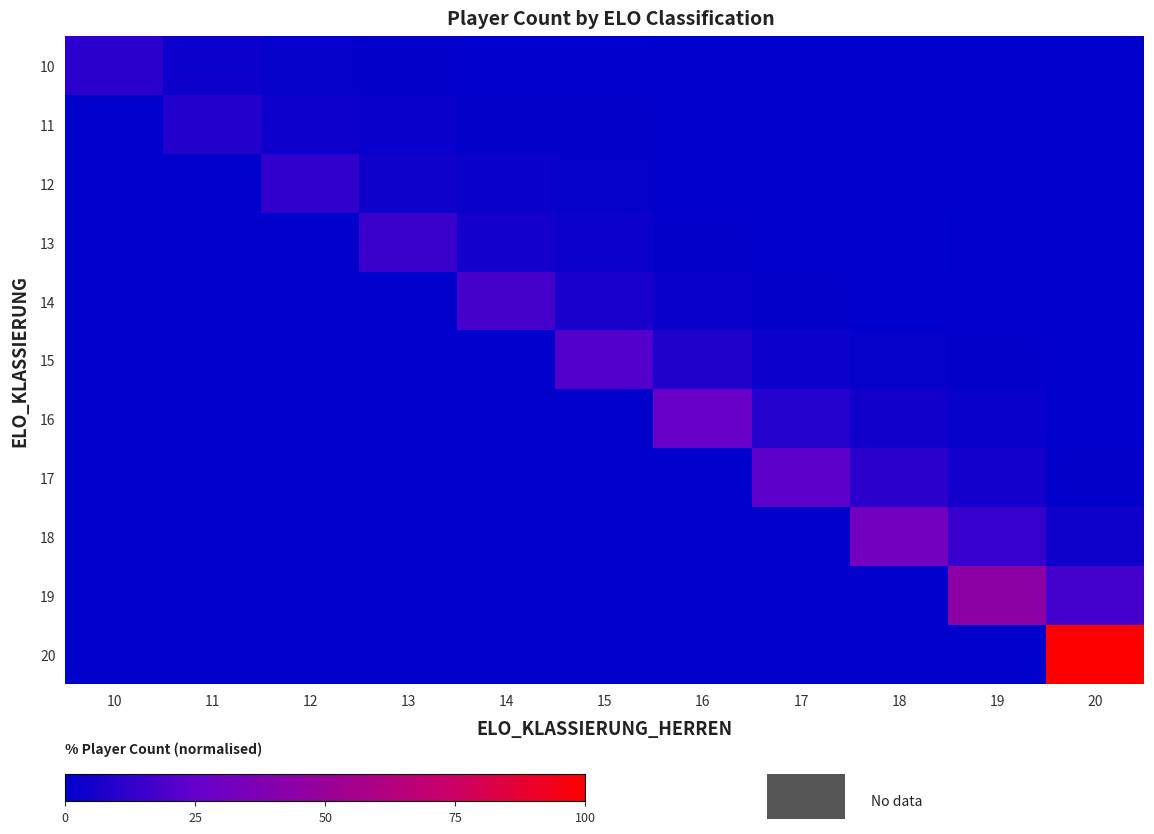

Which label corresponds to the smallest value in the chart?

18